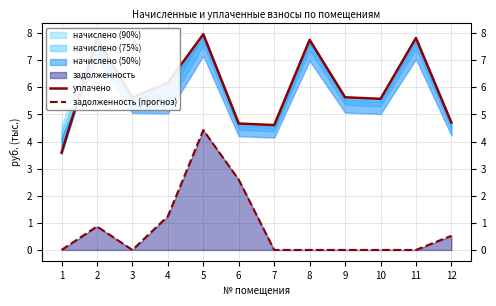

What is the total value across all series at 8?

7.8